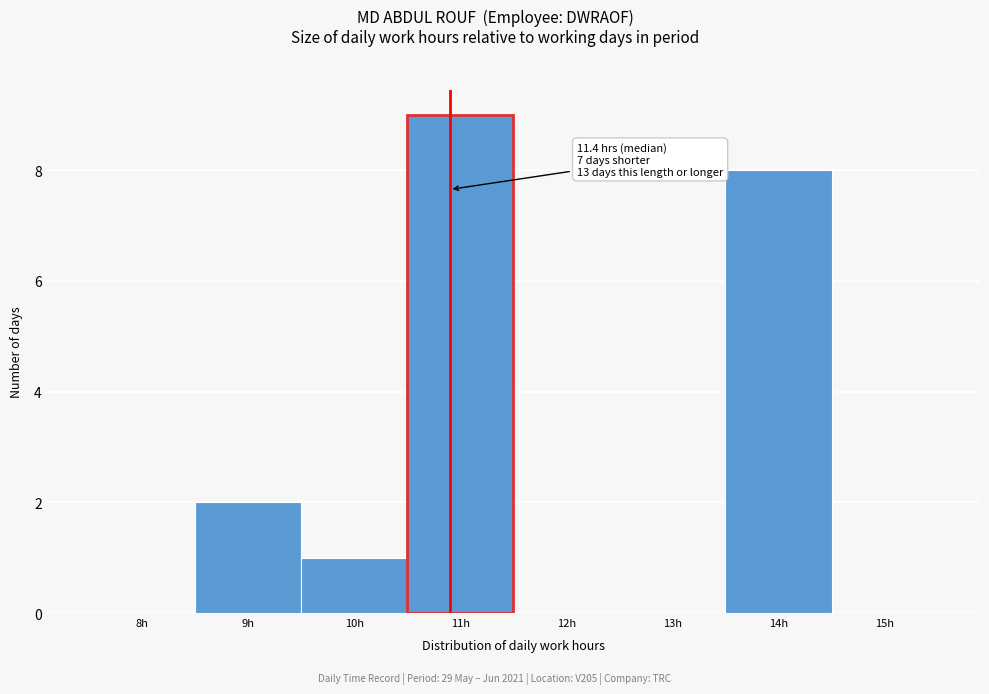

Reading left to right, transcribe all the data shown in this chart.

8h=0	9h=2	10h=1	11h=9	12h=0	13h=0	14h=8	15h=0